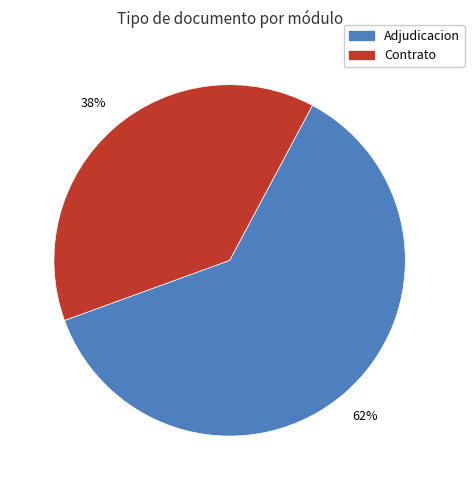

Which category has the smallest portion of the pie?

Contrato